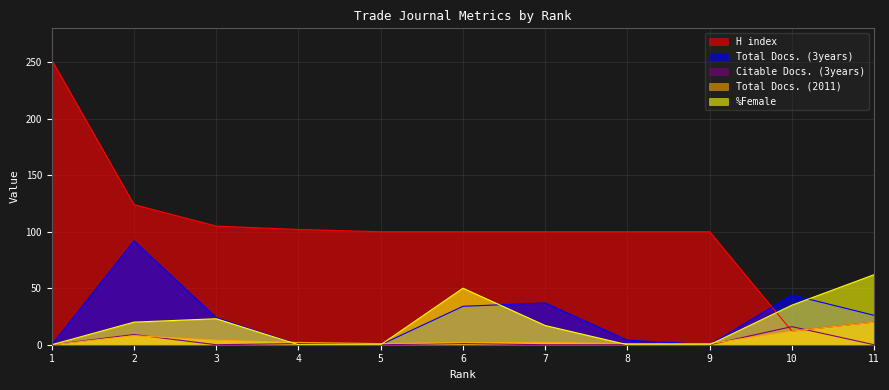

Which series has the largest range (max minus min)?

H index